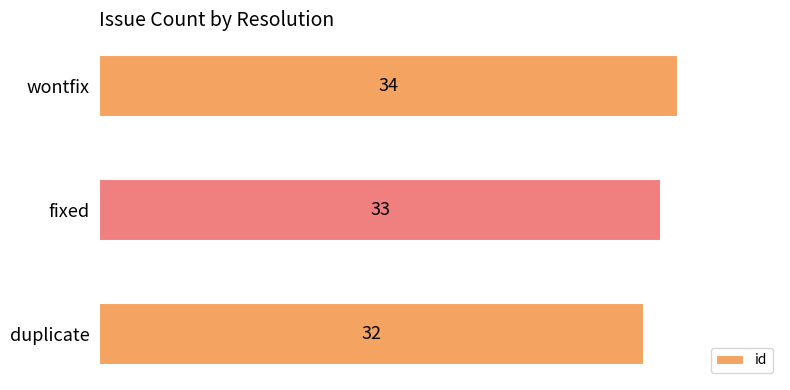

How many values are below 33?

1